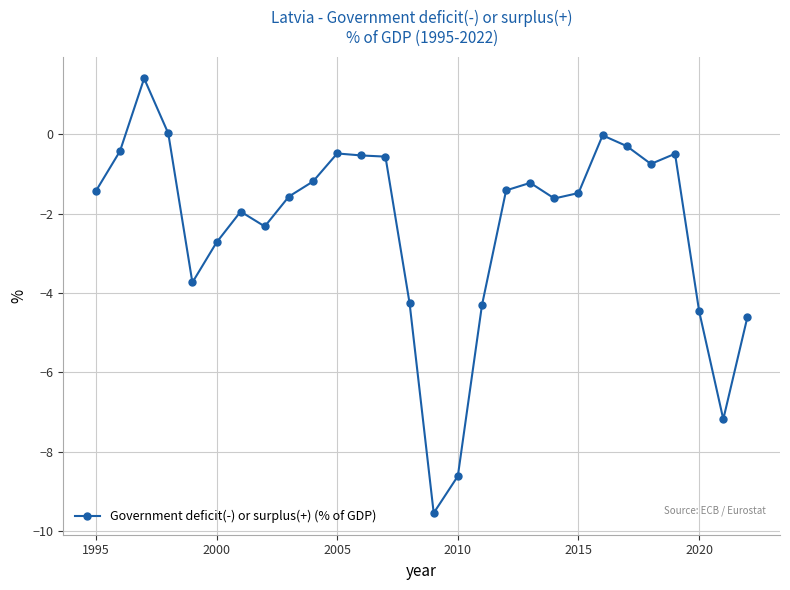

What is the value of the 25th point from the left?

-0.5